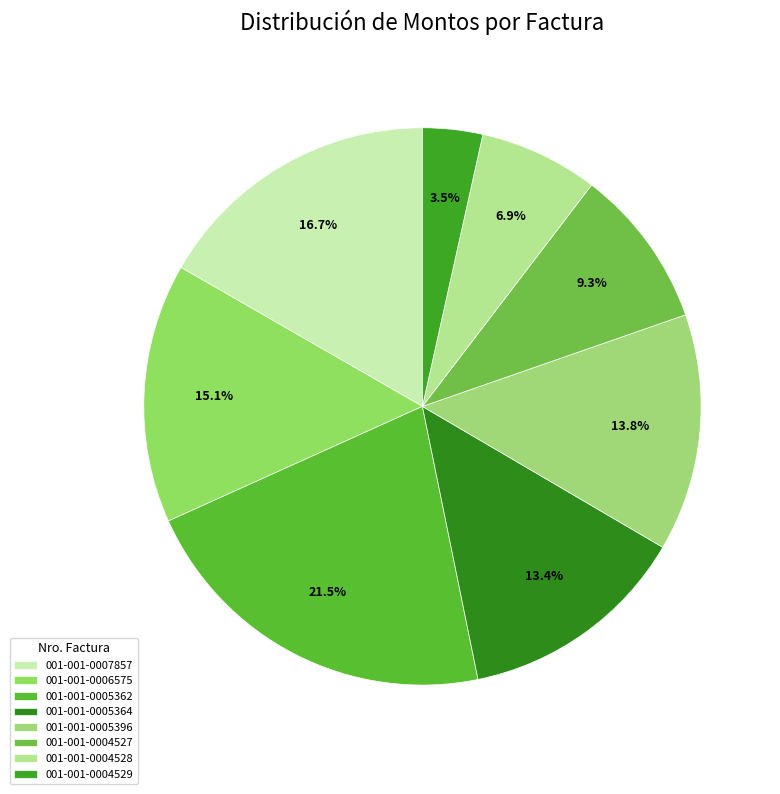

Which slice is the smallest?

001-001-0004529